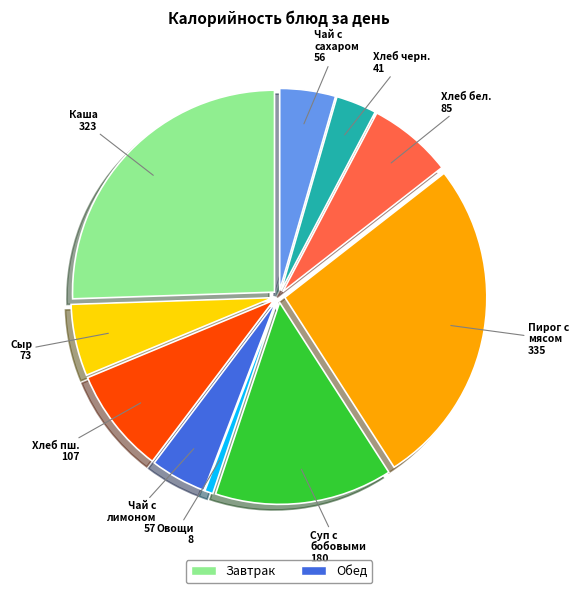

How many segments does this pie chart have?

10